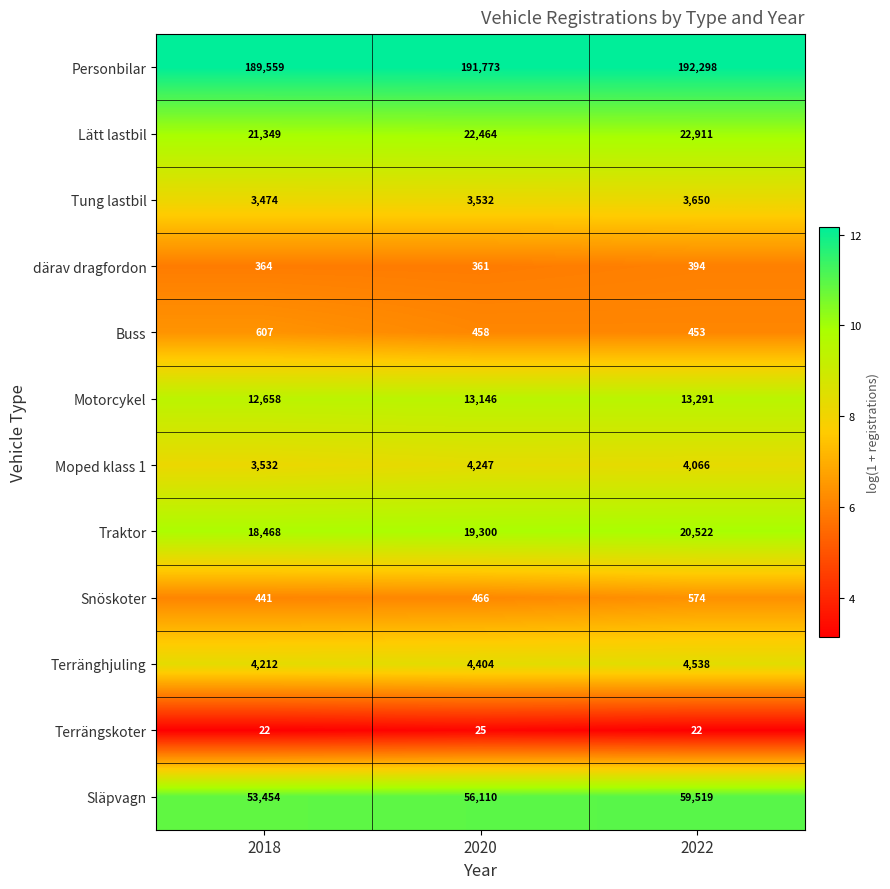

Read the Personbilar value at 2022.

192298